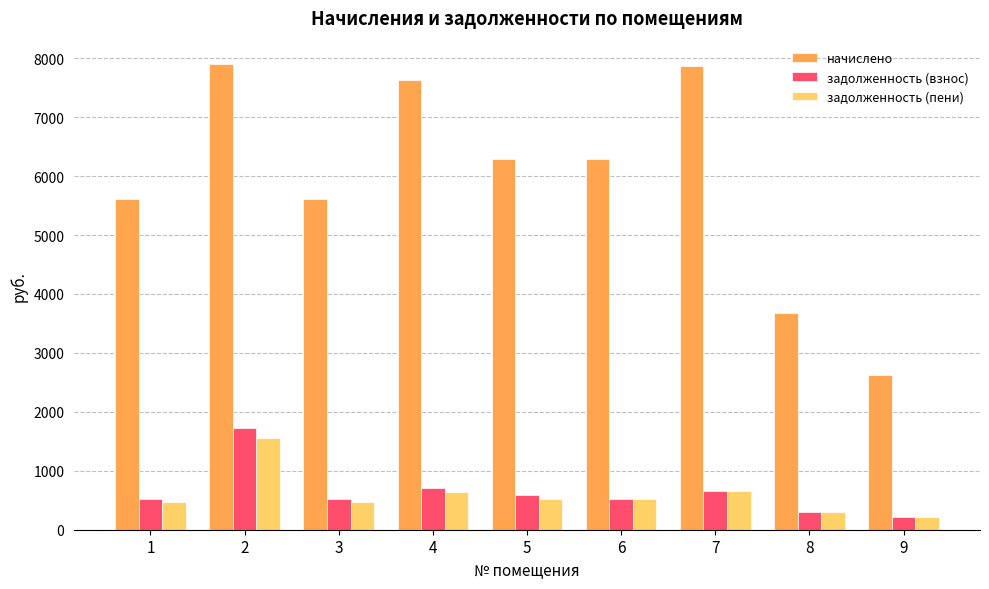

Between 3 and 4, which series saw the biggest shift?

начислено